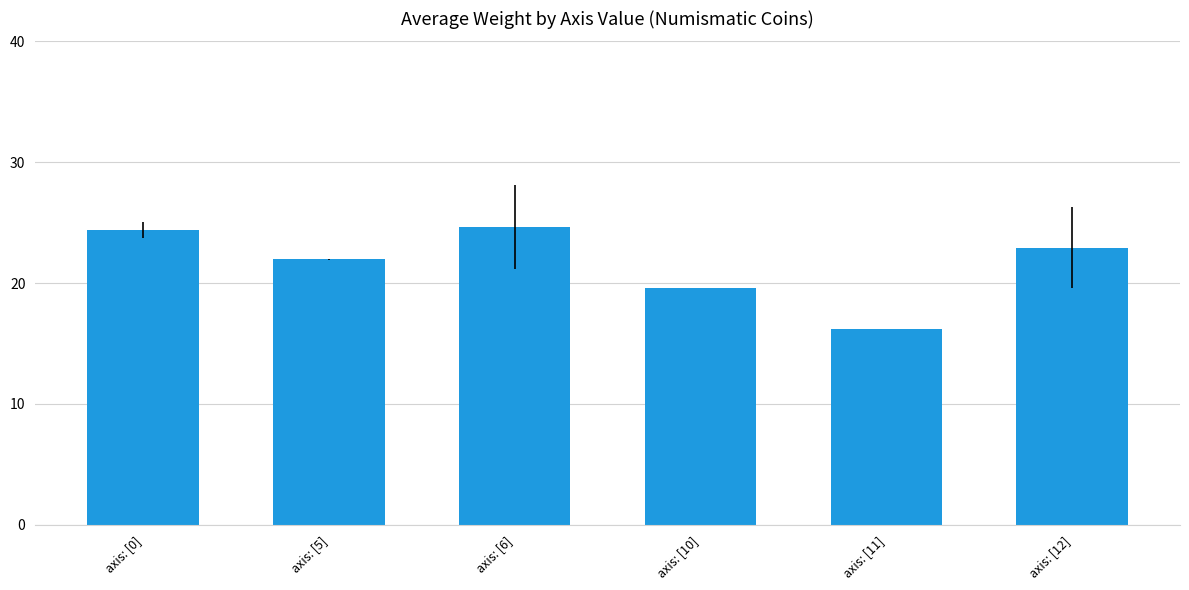

Does the chart contain any negative values?

No